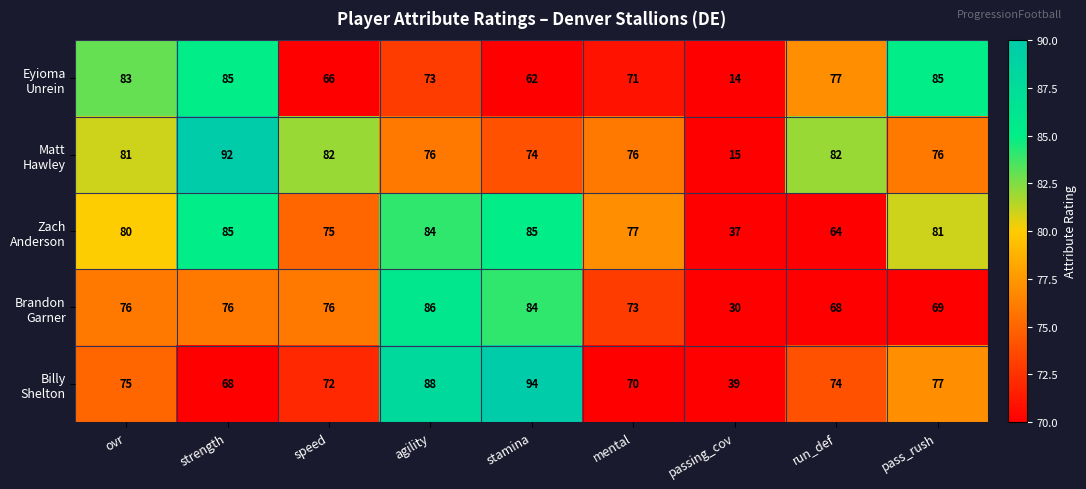

What is the smallest value displayed?

14